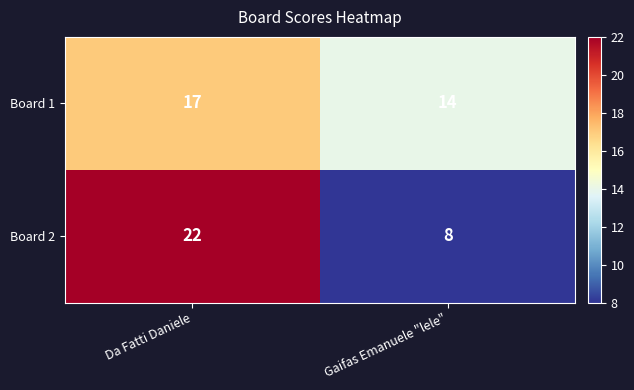

List the labels in order of Board 2 value, smallest first.

Gaifas Emanuele "lele", Da Fatti Daniele